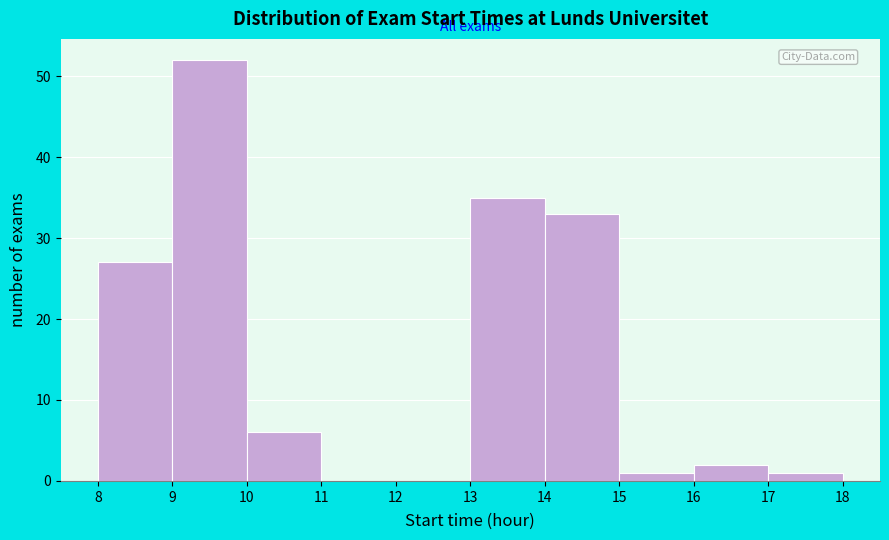

Which range on the x-axis has the tallest bar?

9 to 10